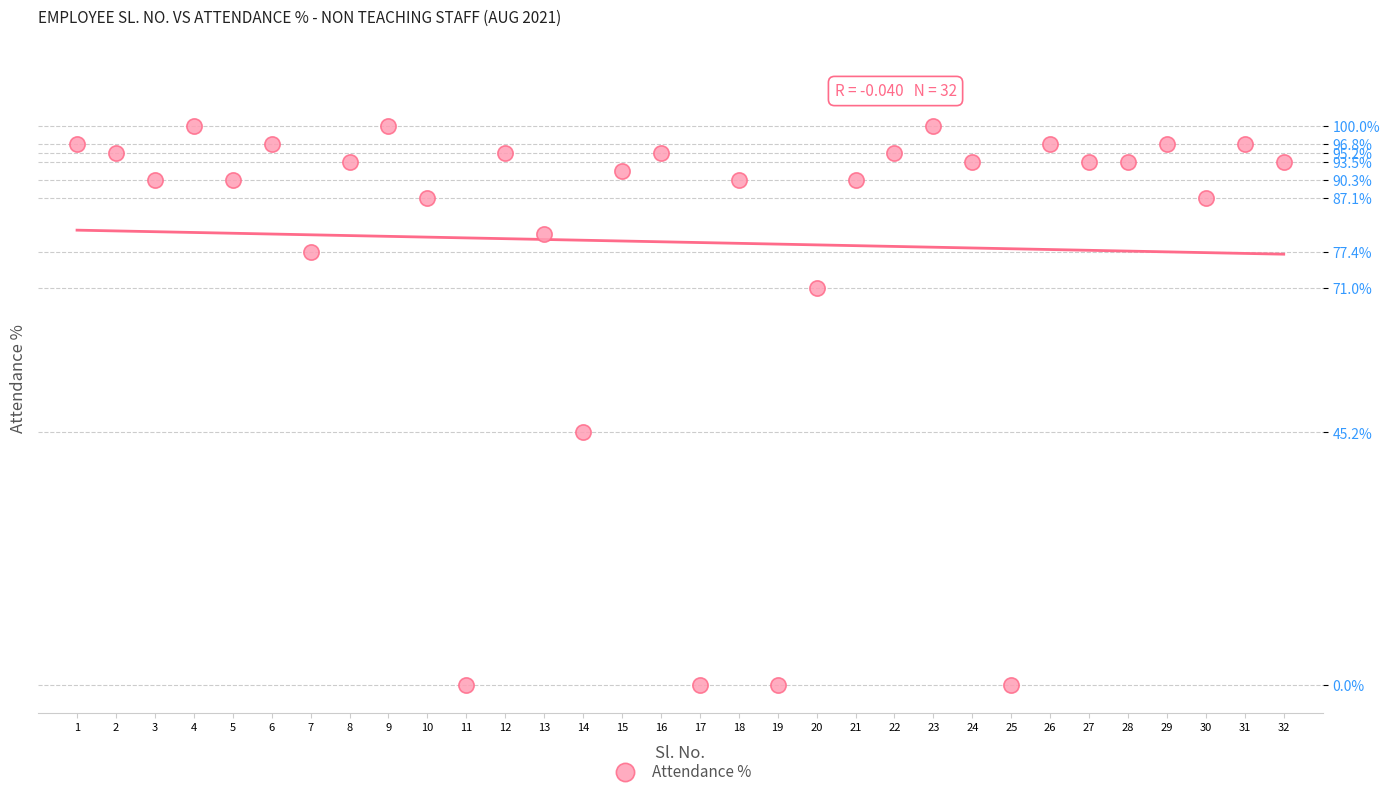

What Y value in the scatter plot is closest to 50?

45.2